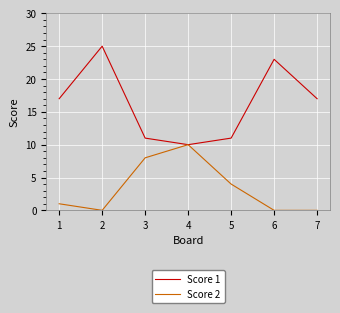

The value of Score 1 at 4 is 10. True or false?

True